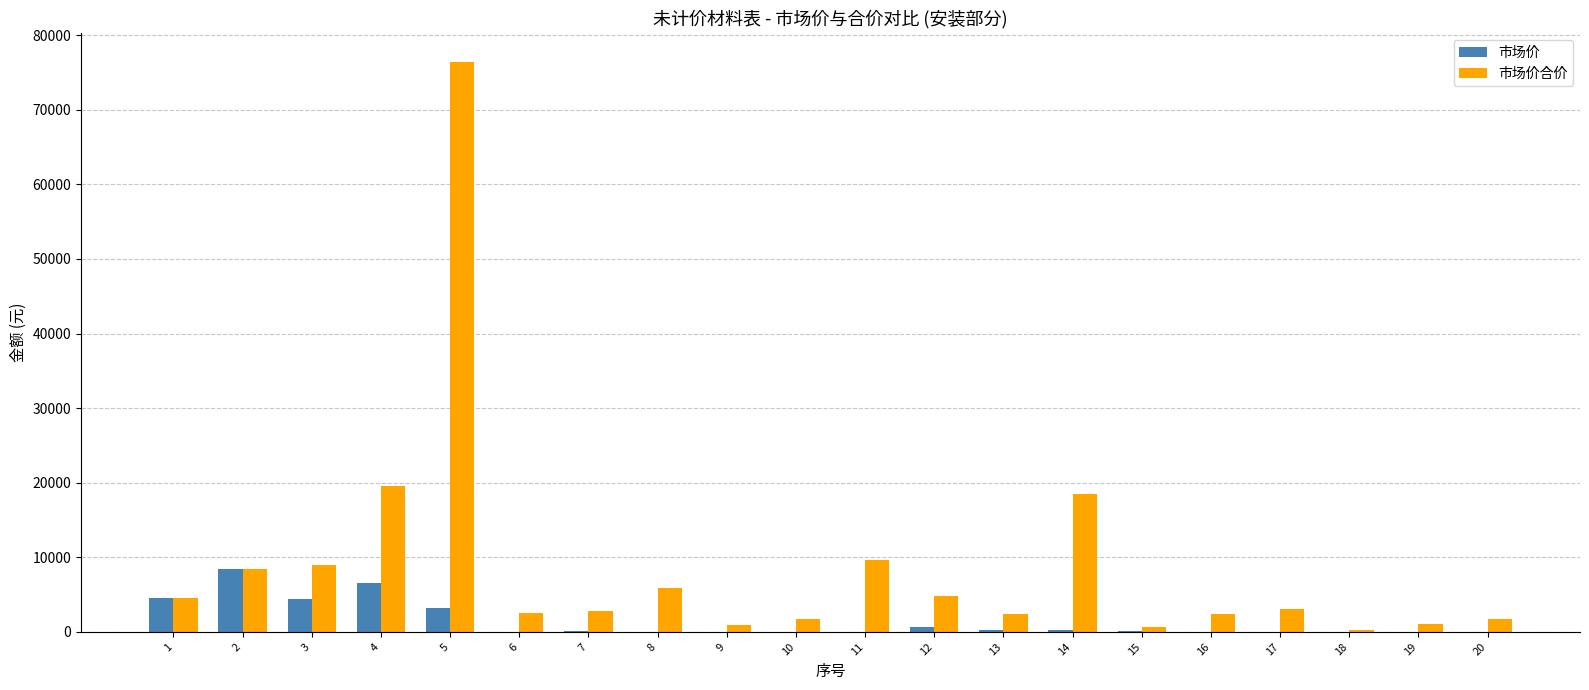

What is the sum of all 市场价 values?

28773.6